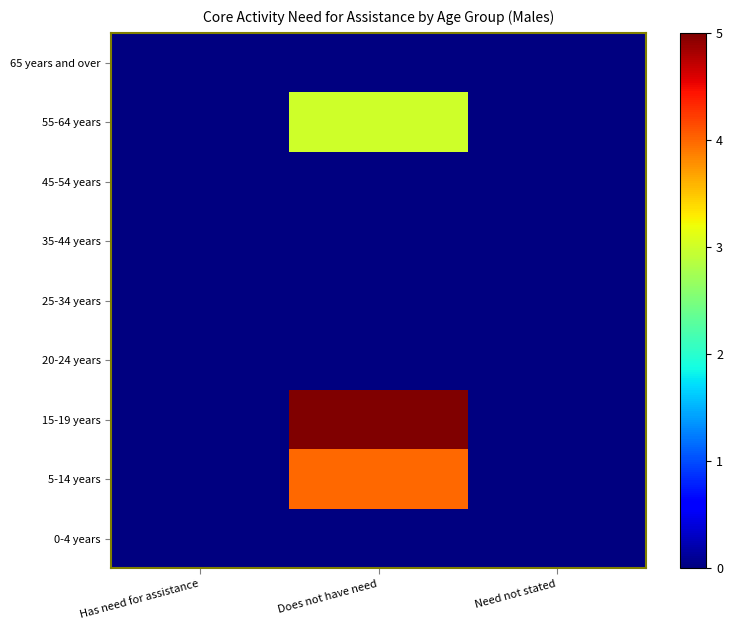

Reading left to right, list all the values displayed in this chart.

0-4 years: Has need for assistance=0	Does not have need=0	Need not stated=0
5-14 years: Has need for assistance=0	Does not have need=4	Need not stated=0
15-19 years: Has need for assistance=0	Does not have need=5	Need not stated=0
20-24 years: Has need for assistance=0	Does not have need=0	Need not stated=0
25-34 years: Has need for assistance=0	Does not have need=0	Need not stated=0
35-44 years: Has need for assistance=0	Does not have need=0	Need not stated=0
45-54 years: Has need for assistance=0	Does not have need=0	Need not stated=0
55-64 years: Has need for assistance=0	Does not have need=3	Need not stated=0
65 years and over: Has need for assistance=0	Does not have need=0	Need not stated=0